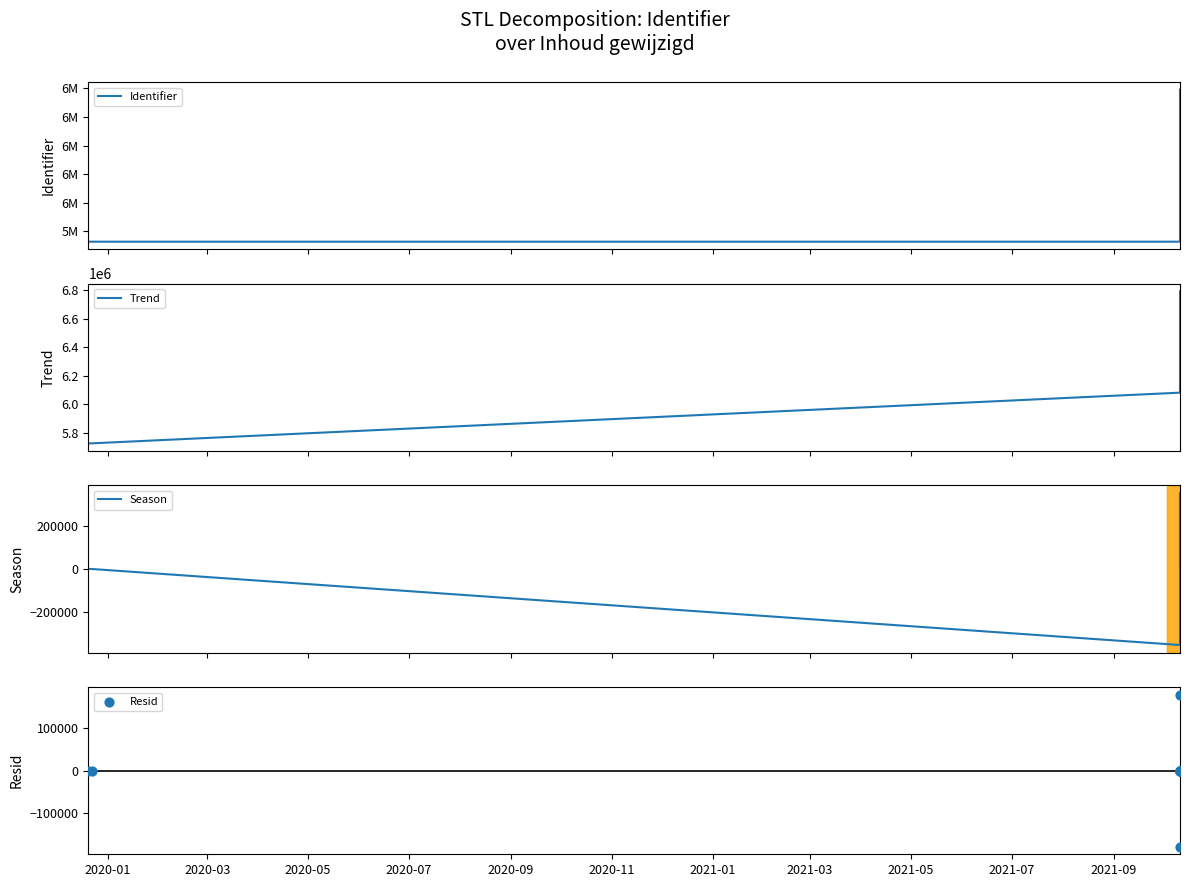

At how many categories does at least one series exceed 2374574?

12